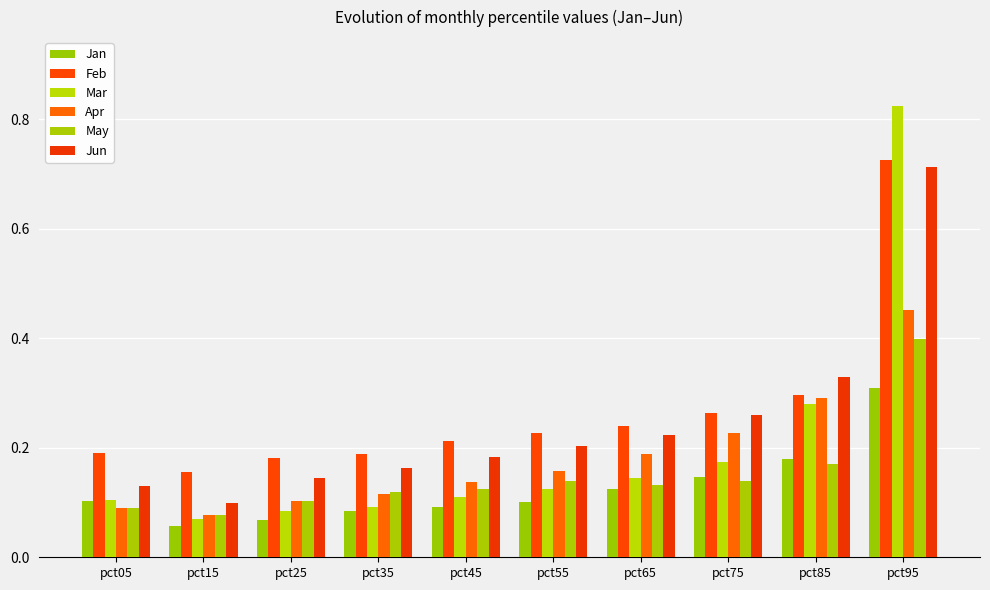

The value of Feb at pct15 is 0.3. True or false?

False